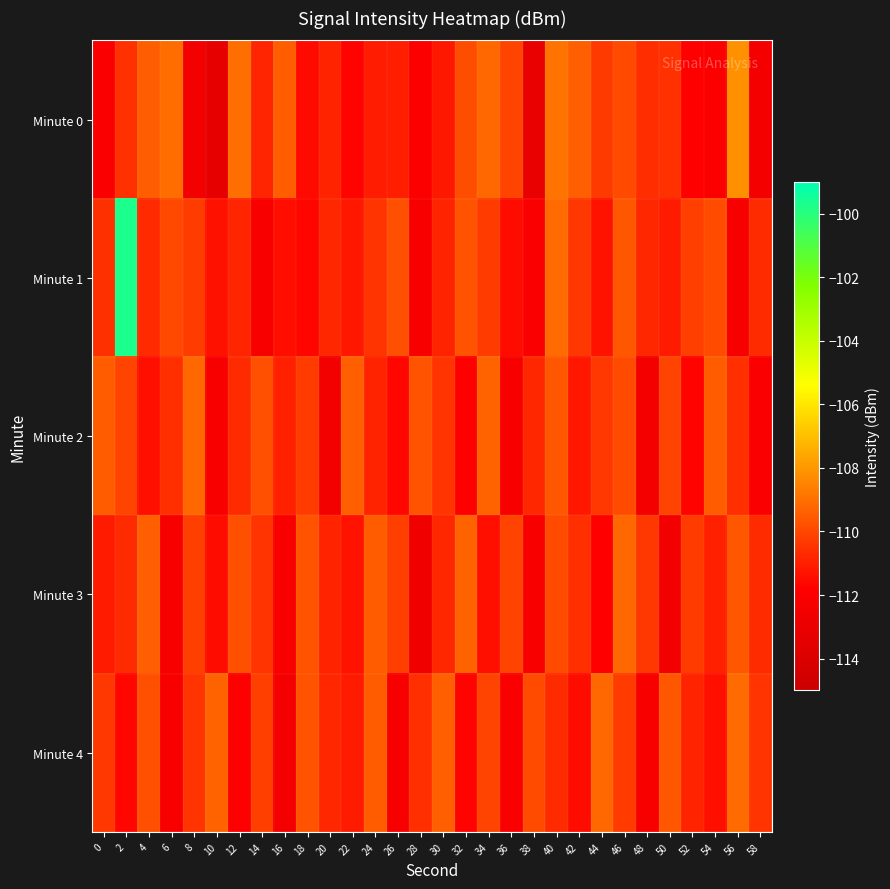

Reading left to right, transcribe all the data shown in this chart.

Minute 0: 0=-112.0	2=-110.5	4=-109.4	6=-109.0	8=-112.5	10=-113.3	12=-109.0	14=-110.9	16=-109.5	18=-111.5	20=-110.9	22=-111.7	24=-111.1	26=-111.0	28=-111.9	30=-111.2	32=-109.9	34=-109.2	36=-110.1	38=-113.1	40=-108.9	42=-109.4	44=-110.3	46=-109.9	48=-110.6	50=-110.6	52=-111.8	54=-111.9	56=-108.2	58=-112.4
Minute 1: 0=-110.6	2=-99.7	4=-110.7	6=-110.0	8=-110.3	10=-111.4	12=-110.9	14=-112.1	16=-111.4	18=-111.6	20=-110.8	22=-111.2	24=-110.5	26=-109.8	28=-112.1	30=-110.9	32=-109.7	34=-110.3	36=-111.5	38=-112.0	40=-109.1	42=-110.4	44=-111.3	46=-109.6	48=-110.8	50=-111.1	52=-110.2	54=-109.9	56=-112.3	58=-110.7
Minute 2: 0=-109.5	2=-110.1	4=-111.4	6=-110.6	8=-109.2	10=-112.2	12=-110.7	14=-109.8	16=-111.0	18=-110.3	20=-112.5	22=-109.4	24=-110.9	26=-111.6	28=-109.7	30=-110.5	32=-111.8	34=-109.3	36=-112.1	38=-110.8	40=-109.6	42=-111.2	44=-110.4	46=-109.9	48=-112.4	50=-110.1	52=-111.7	54=-109.5	56=-110.6	58=-112.0
Minute 3: 0=-111.1	2=-110.7	4=-109.4	6=-112.3	8=-110.2	10=-111.5	12=-109.8	14=-110.5	16=-112.1	18=-109.7	20=-110.9	22=-111.3	24=-109.5	26=-110.2	28=-112.6	30=-110.8	32=-109.3	34=-111.4	36=-110.1	38=-112.2	40=-109.9	42=-110.6	44=-111.8	46=-109.2	48=-110.4	50=-112.5	52=-110.3	54=-111.0	56=-109.6	58=-110.7
Minute 4: 0=-110.4	2=-111.6	4=-109.8	6=-112.1	8=-110.5	10=-109.3	12=-111.9	14=-110.2	16=-112.4	18=-109.7	20=-110.8	22=-111.1	24=-109.5	26=-112.3	28=-110.6	30=-109.4	32=-111.7	34=-110.1	36=-112.0	38=-109.9	40=-110.7	42=-111.5	44=-109.2	46=-110.3	48=-112.2	50=-109.6	52=-110.9	54=-111.4	56=-109.1	58=-110.5